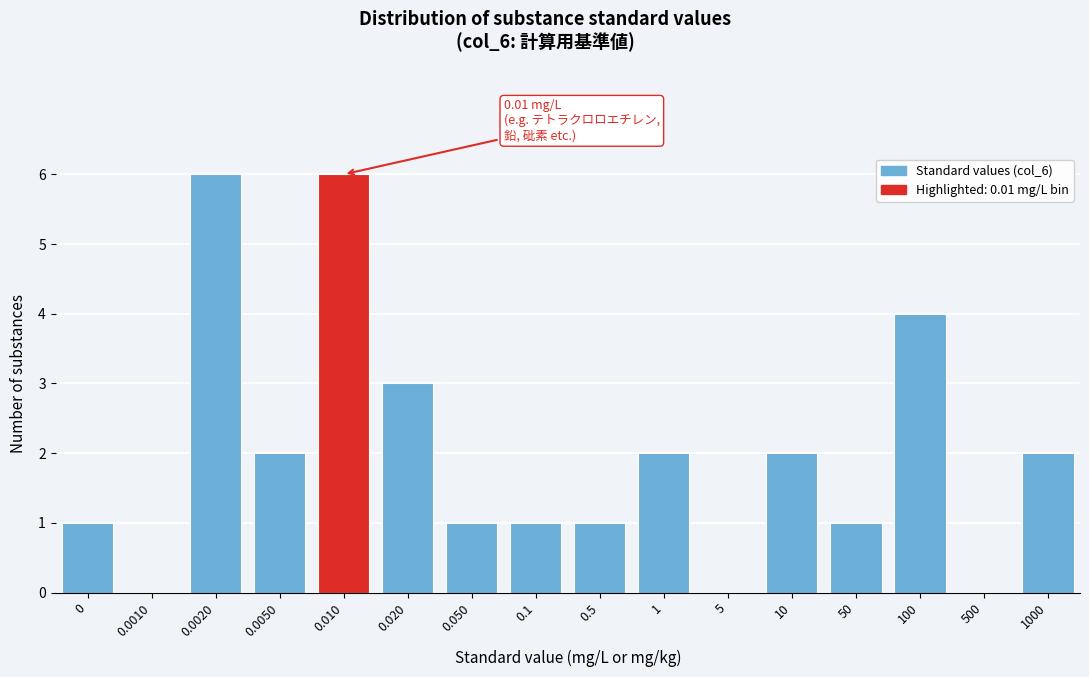

Reading right to left, list all the values displayed in this chart.

1000=2	500=0	100=4	50=1	10=2	5=0	1=2	0.5=1	0.1=1	0.050=1	0.020=3	0.010=6	0.0050=2	0.0020=6	0.0010=0	0=1